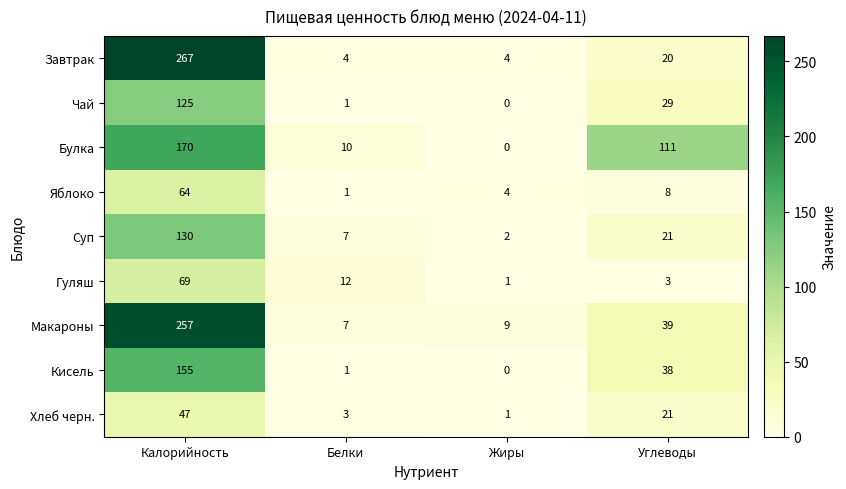

At which category is the sum across all series the highest?

Калорийность